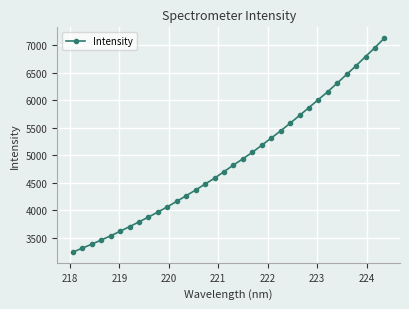

What is the value of the 11th point from the left?

4059.7